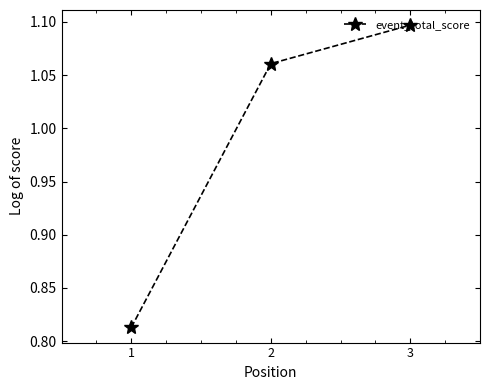

Which category has the lowest value across all series?

1